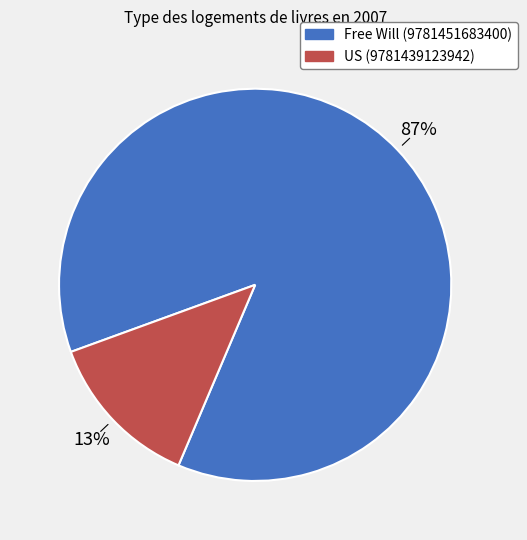

What is the majority slice?

Free Will (9781451683400)